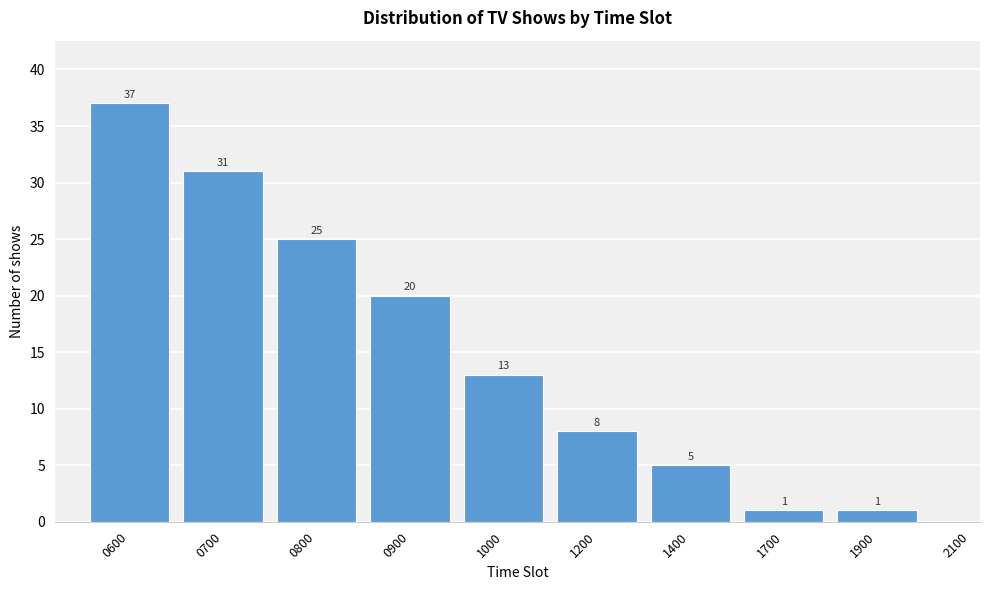

Reading right to left, transcribe all the data shown in this chart.

2100=0	1900=1	1700=1	1400=5	1200=8	1000=13	0900=20	0800=25	0700=31	0600=37